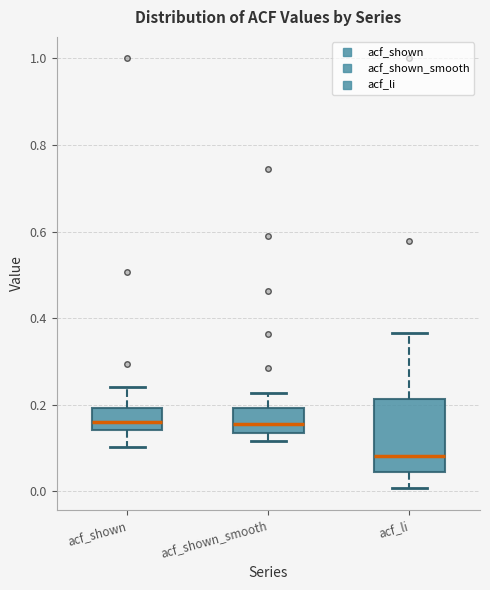

Reading left to right, read every box against the y-axis: the position of its median line, the range the box covers, and the ends of its whiskers. The values are not printed on the chart, so give them approximately, as read against the axis.

acf_shown: median 0.16, box 0.14 to 0.20, whiskers 0.10 to 0.24
acf_shown_smooth: median 0.16, box 0.14 to 0.20, whiskers 0.12 to 0.22
acf_li: median 0.08, box 0.04 to 0.22, whiskers 0.00 to 0.36